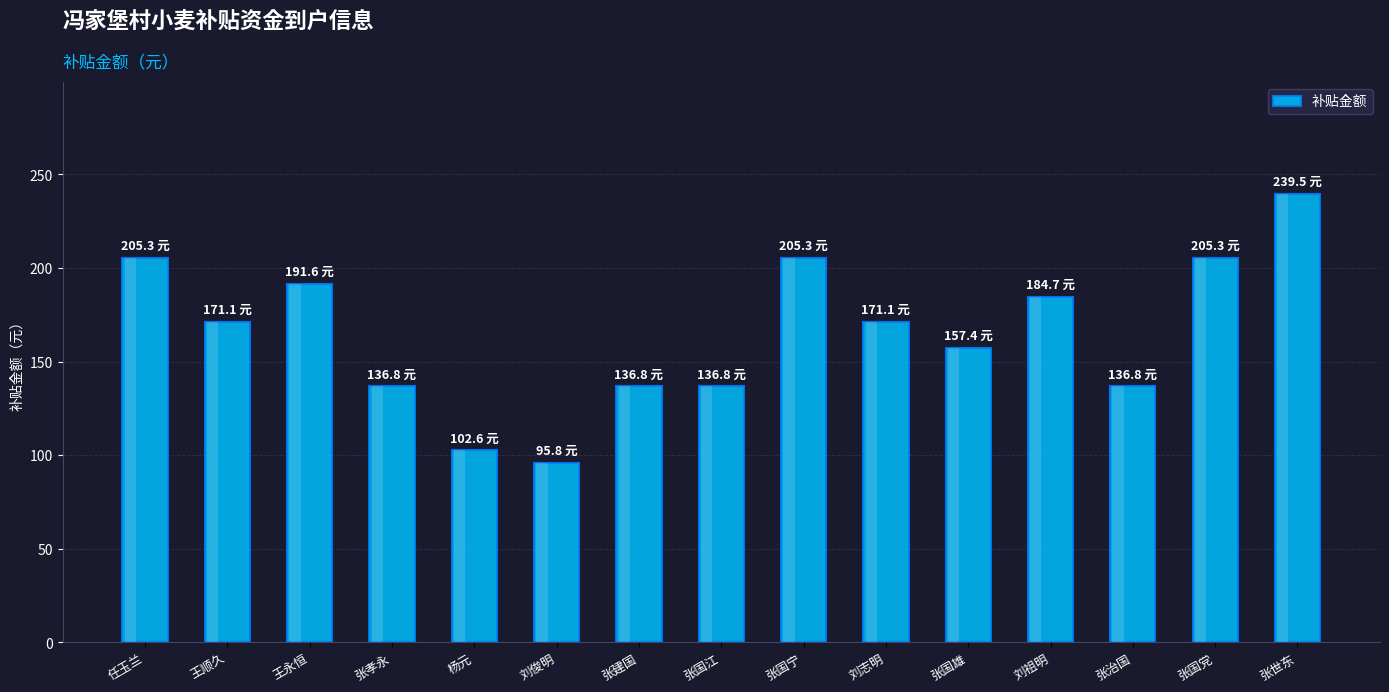

What is the sum of all values?

2476.9